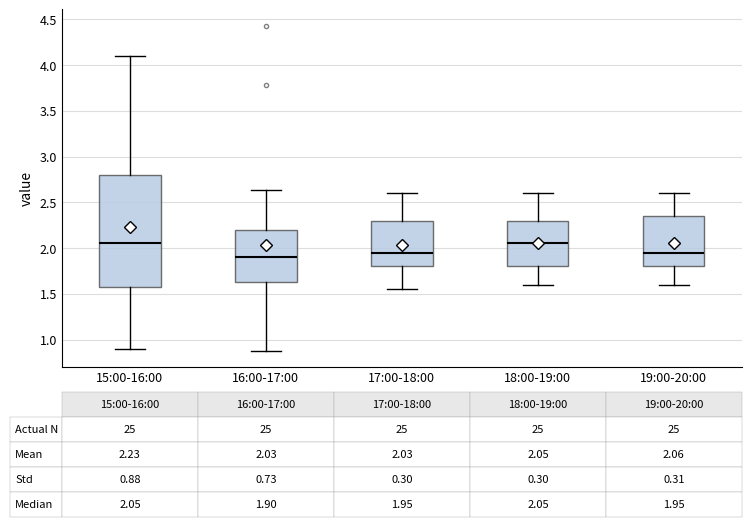

Which box's median line is the lowest?

16:00-17:00